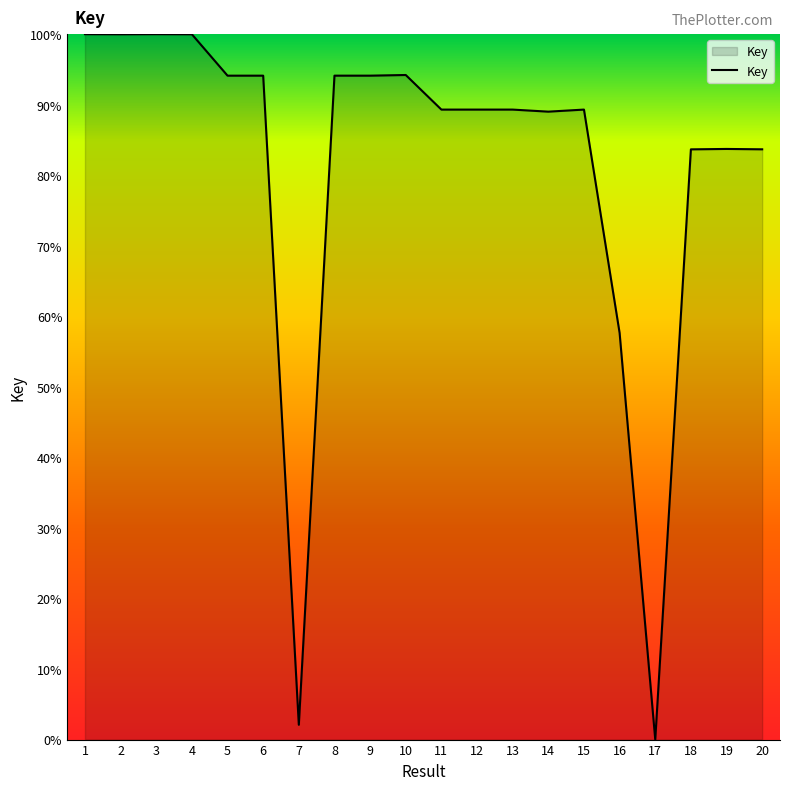

What is the difference between the maximum and minimum values?

100.0